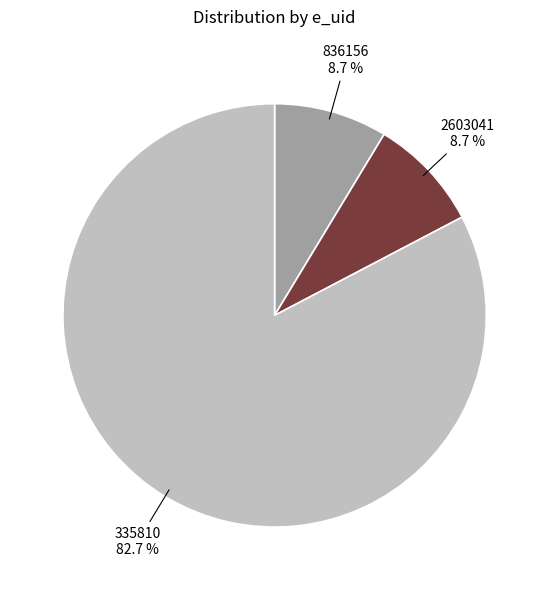

Which category has the biggest portion of the pie?

335810